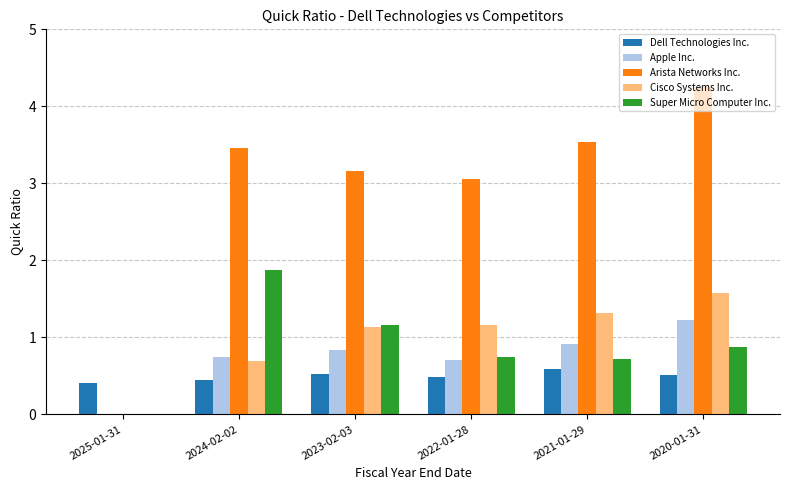

What is the sum of all Super Micro Computer Inc. values?

5.4